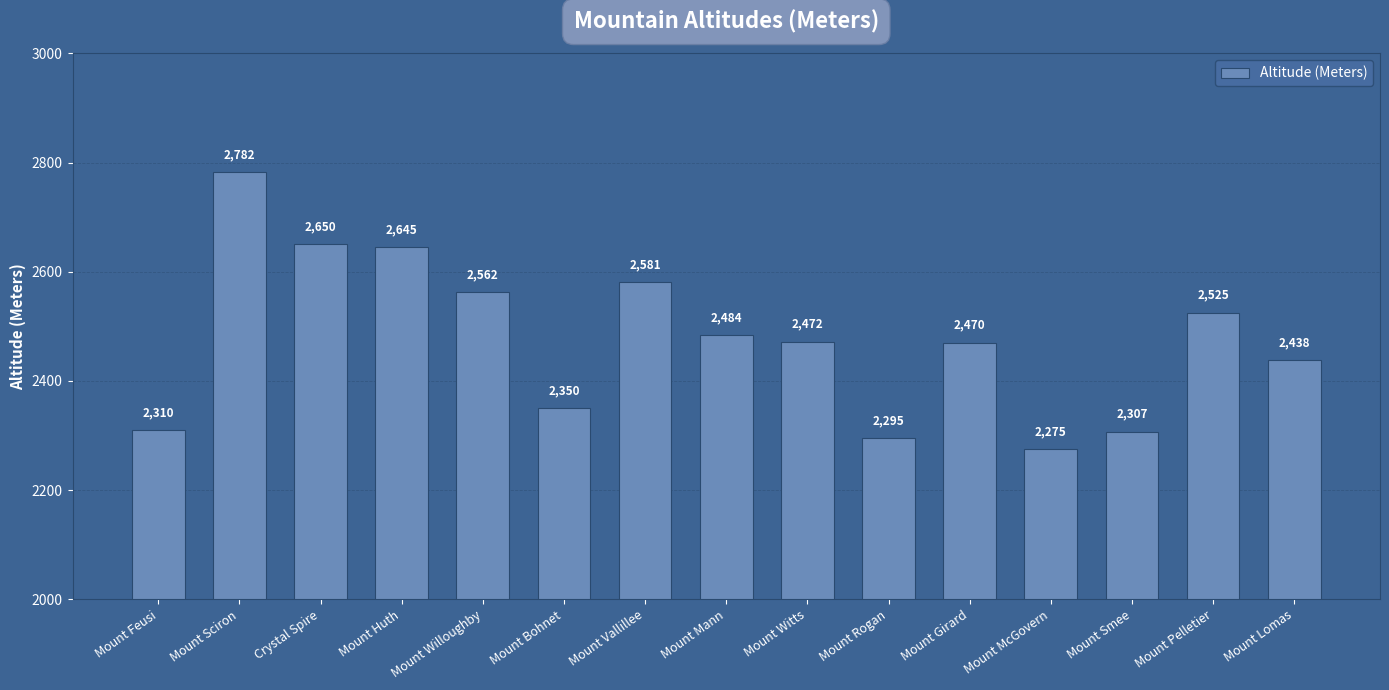

What is the difference between the maximum and second lowest values?

487